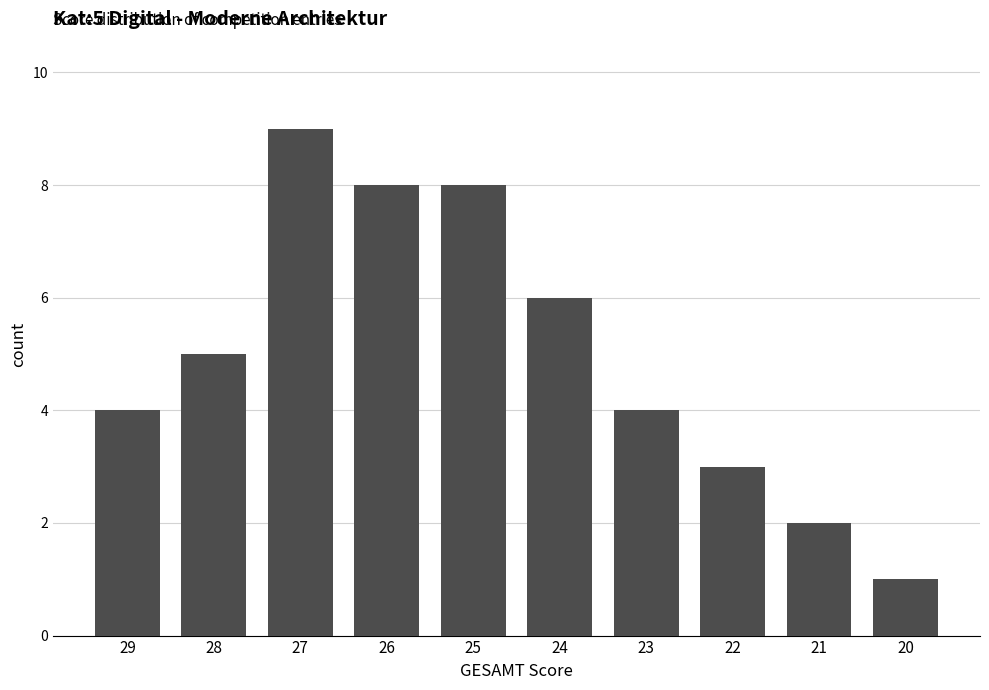

What is the value of the 10th bar from the left?

1